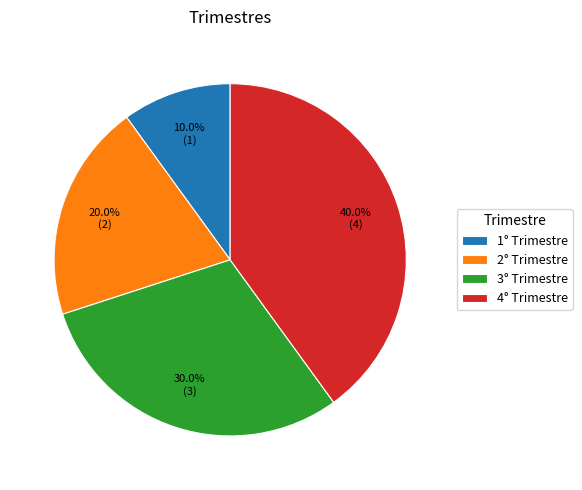

To the nearest percent, what is the average slice percentage?

25%